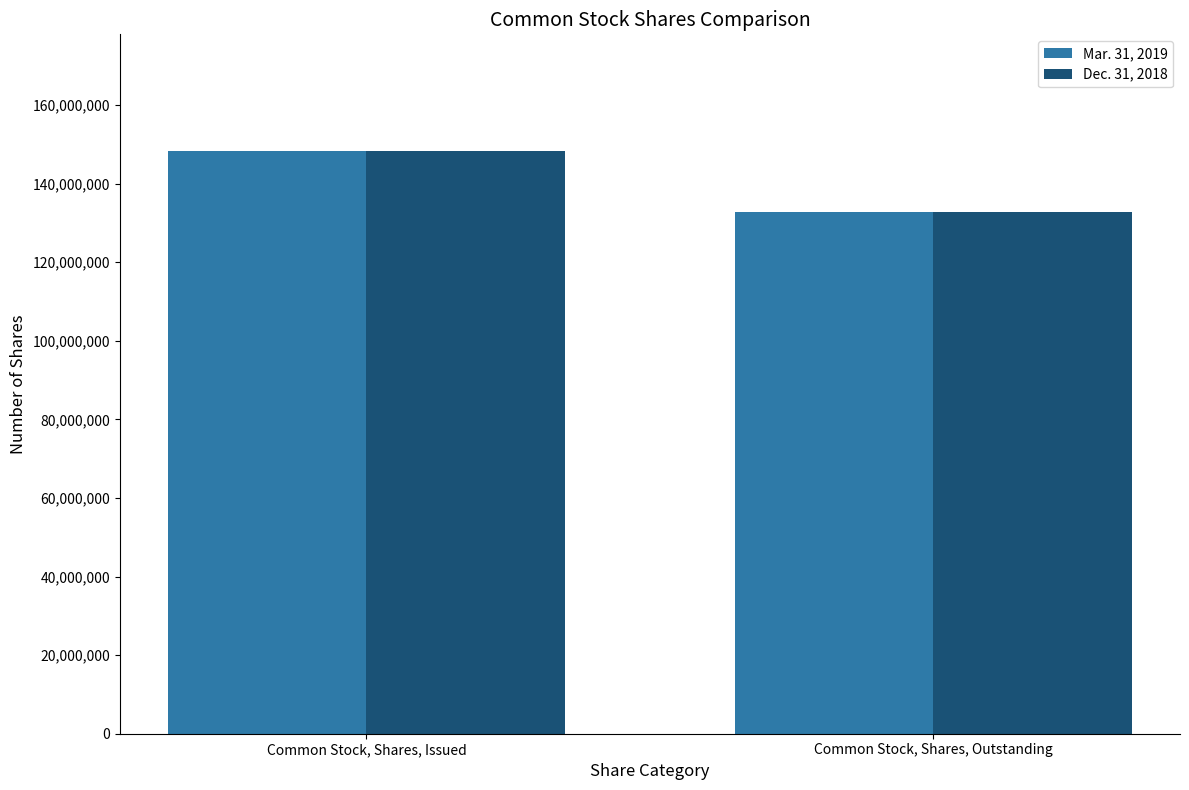

How many data points does each series have?

2